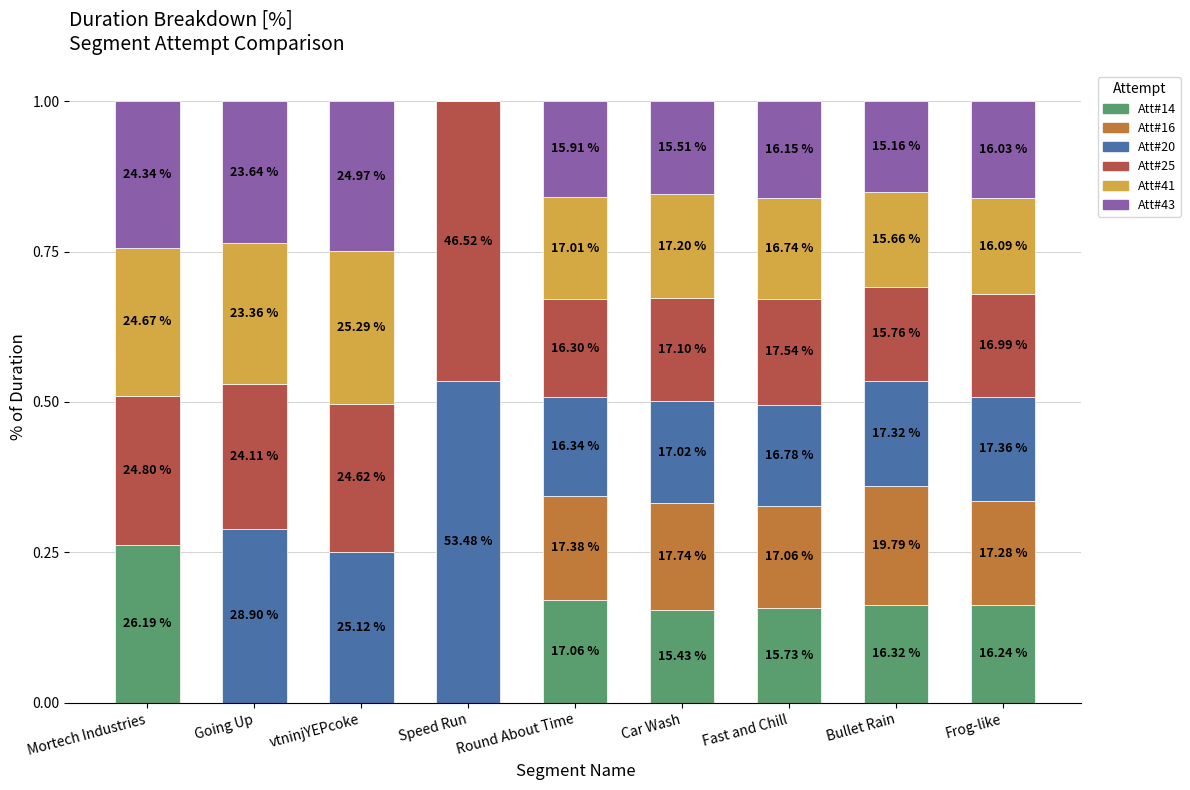

The Attempt #43's Duration (ms) series shows 0.1 at vtninjYEPcoke. True or false?

False